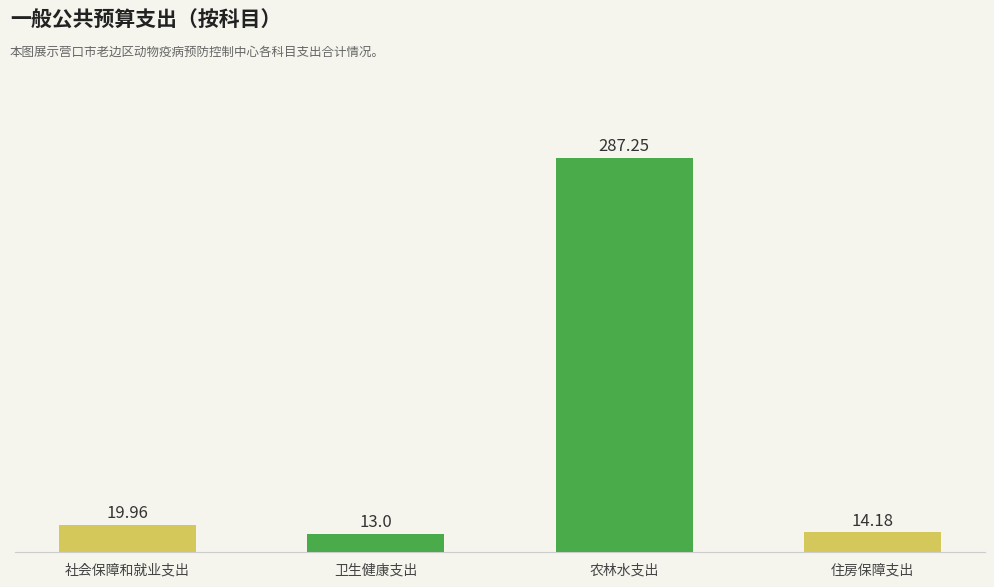

What position from the right is 社会保障和就业支出?

4